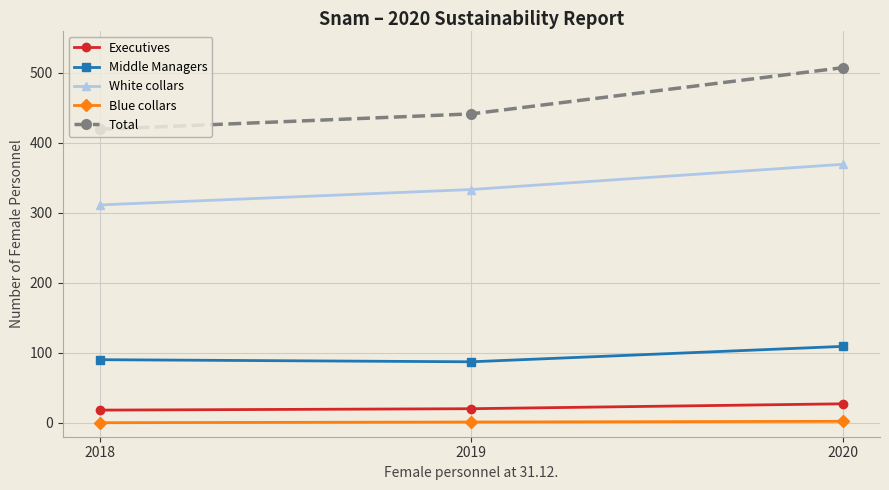

What is the sum of all Middle Managers values?

286